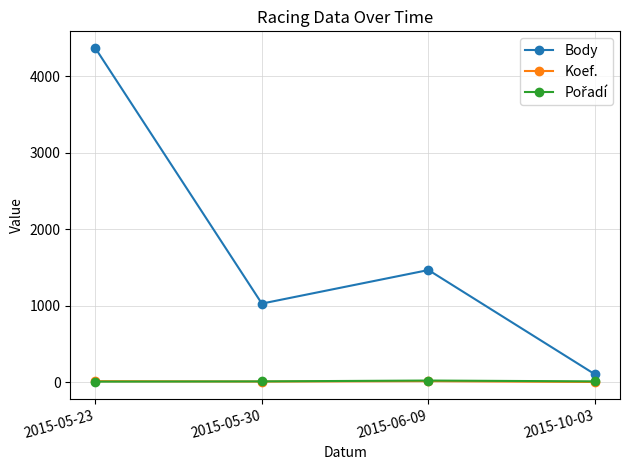

At which category does the chart reach its peak across all series?

2015-05-23